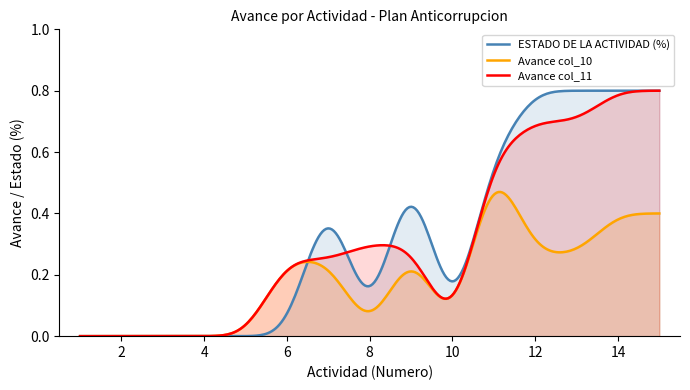

What are all the series names shown in the legend?

ESTADO DE LA ACTIVIDAD (%), Avance col_10, Avance col_11